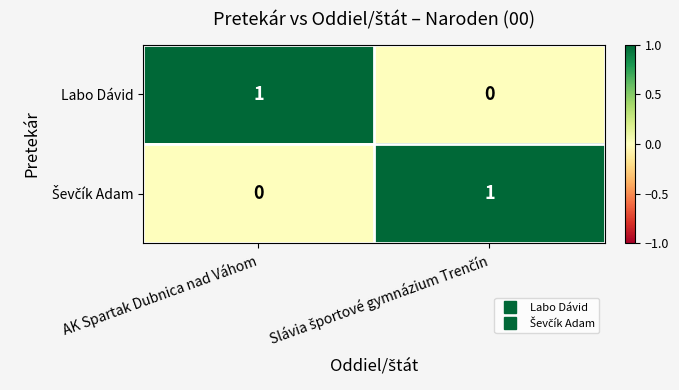

The Labo Dávid series shows 0 at AK Spartak Dubnica nad Váhom. True or false?

False